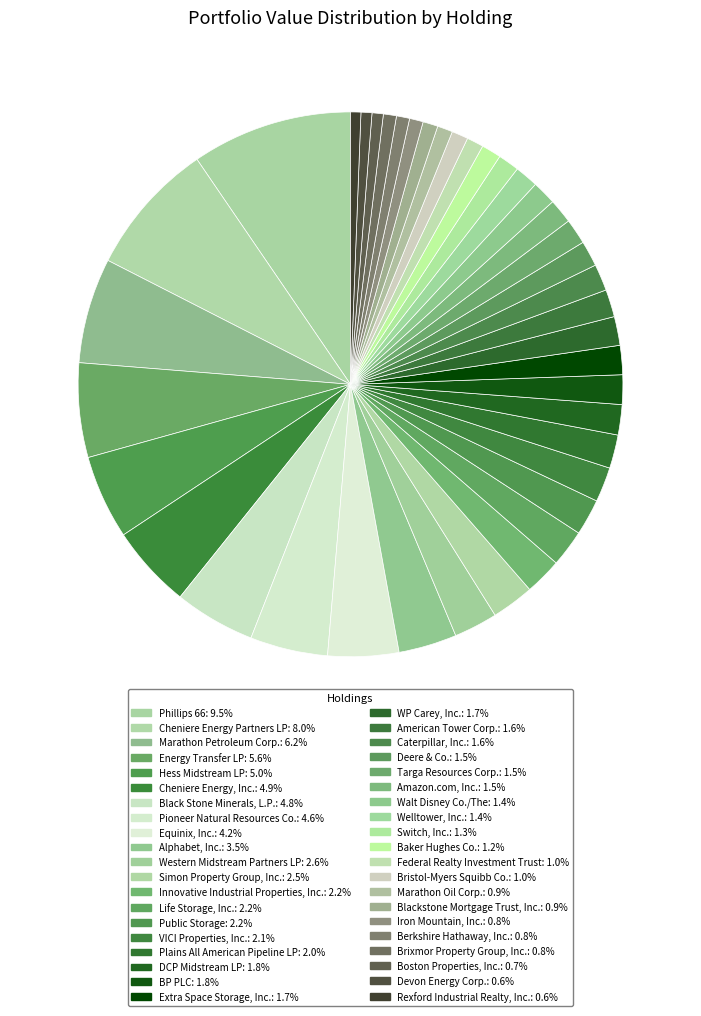

Rank the categories by value from highest to lowest.

Phillips 66, Cheniere Energy Partners LP, Marathon Petroleum Corp., Energy Transfer LP, Hess Midstream LP, Cheniere Energy, Inc., Black Stone Minerals, L.P., Pioneer Natural Resources Co., Equinix, Inc., Alphabet, Inc., Western Midstream Partners LP, Simon Property Group, Inc., Innovative Industrial Properties, Inc., Life Storage, Inc., Public Storage, VICI Properties, Inc., Plains All American Pipeline LP, DCP Midstream LP, BP PLC, Extra Space Storage, Inc., WP Carey, Inc., American Tower Corp., Caterpillar, Inc., Deere & Co., Targa Resources Corp., Amazon.com, Inc., Walt Disney Co./The, Welltower, Inc., Switch, Inc., Baker Hughes Co., Federal Realty Investment Trust, Bristol-Myers Squibb Co., Marathon Oil Corp., Blackstone Mortgage Trust, Inc., Iron Mountain, Inc., Berkshire Hathaway, Inc., Brixmor Property Group, Inc., Boston Properties, Inc., Devon Energy Corp., Rexford Industrial Realty, Inc.